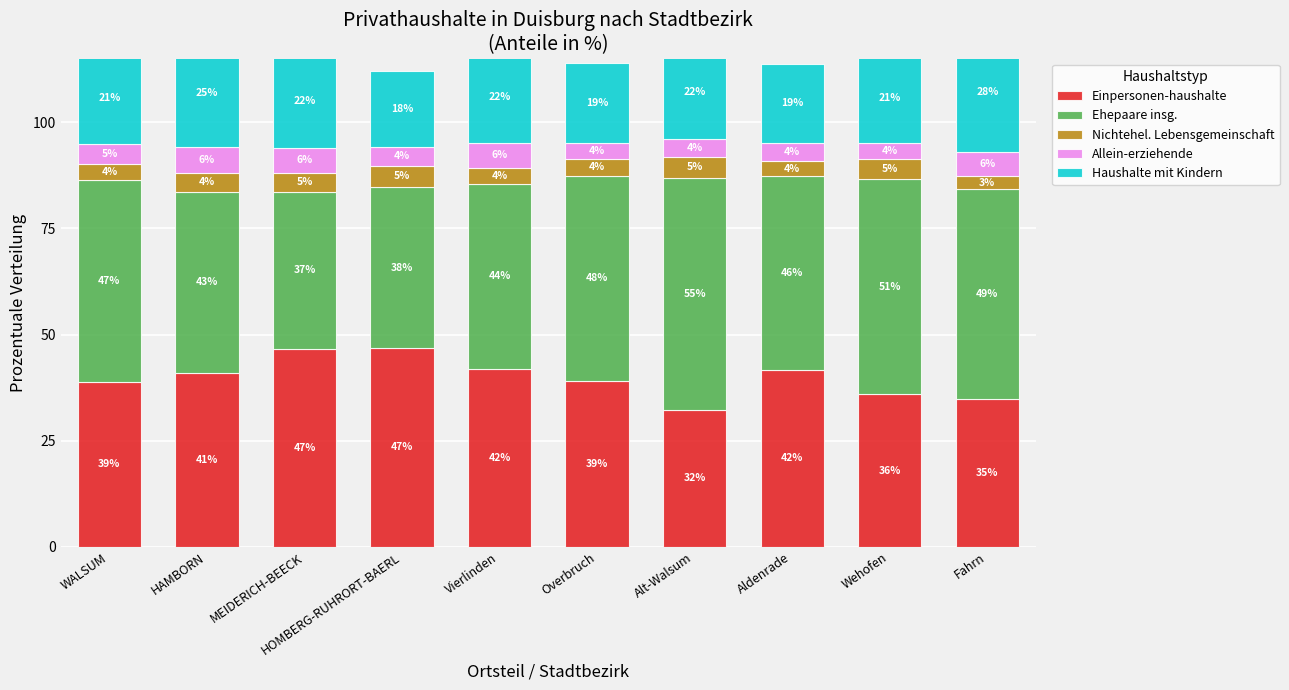

What is the value of the Haushalte mit Kindern bar at the 3rd from the left?

22.1